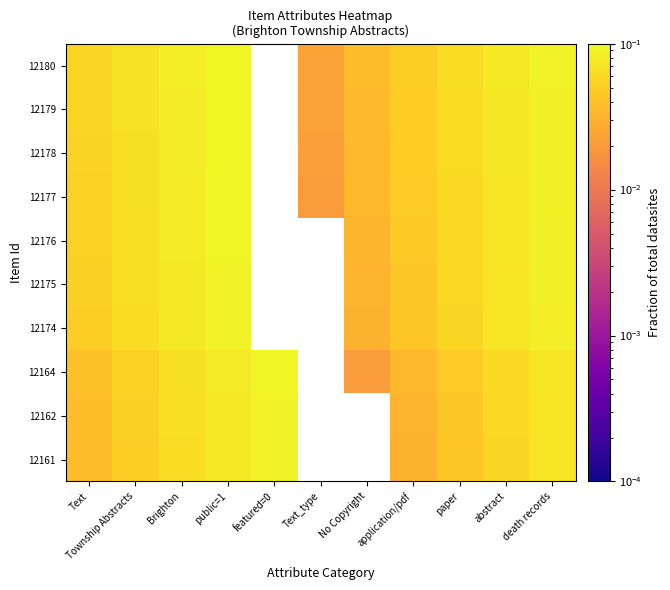

At which category is the sum across all series the highest?

public=1